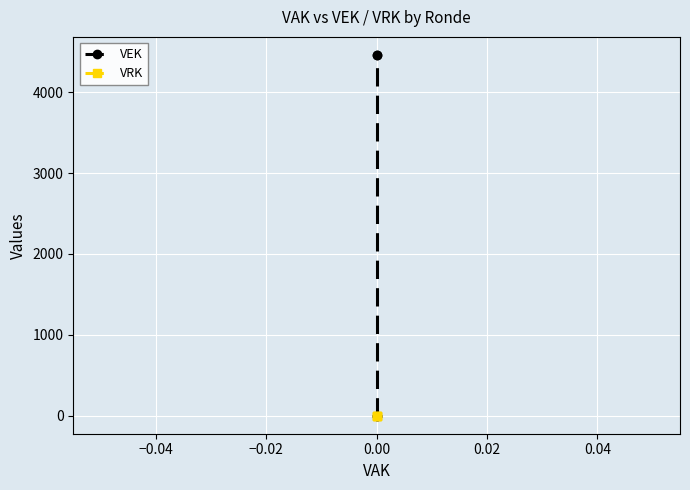

What are all the series names shown in the legend?

VEK, VRK